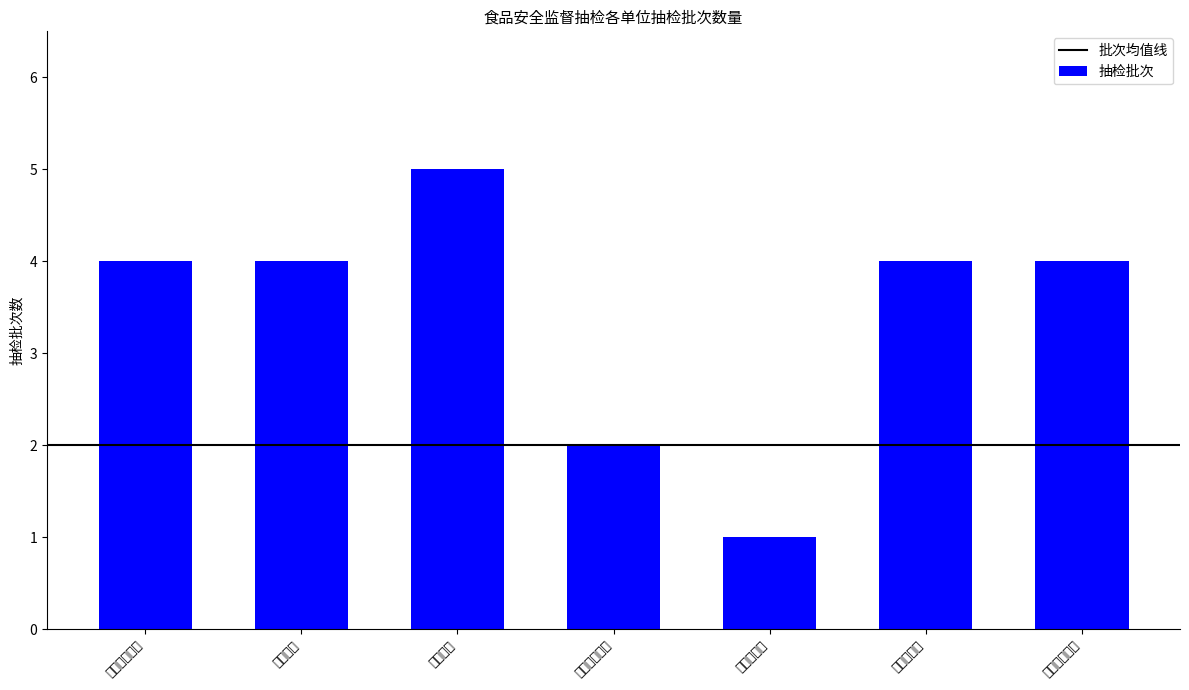

What is the average value?

3